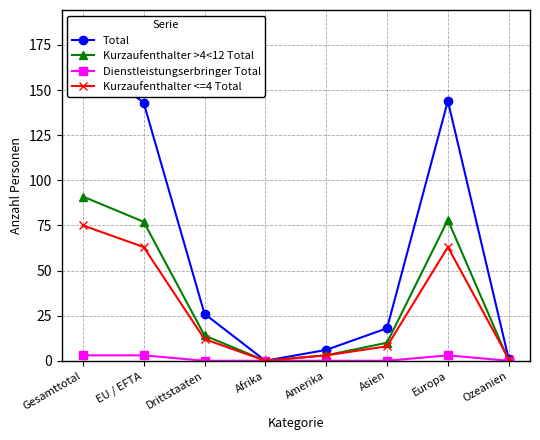

How many data points in Total are less than 26?

4